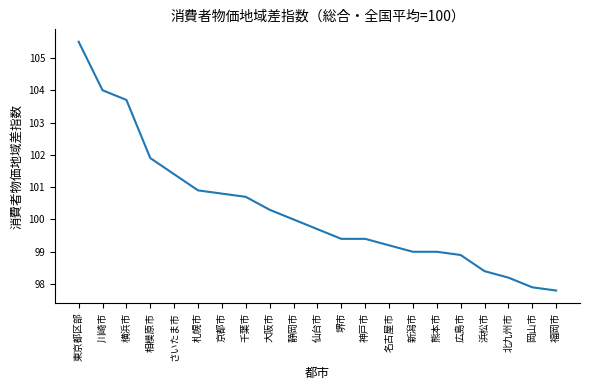

What is the approximate value at 静岡市?

100.0